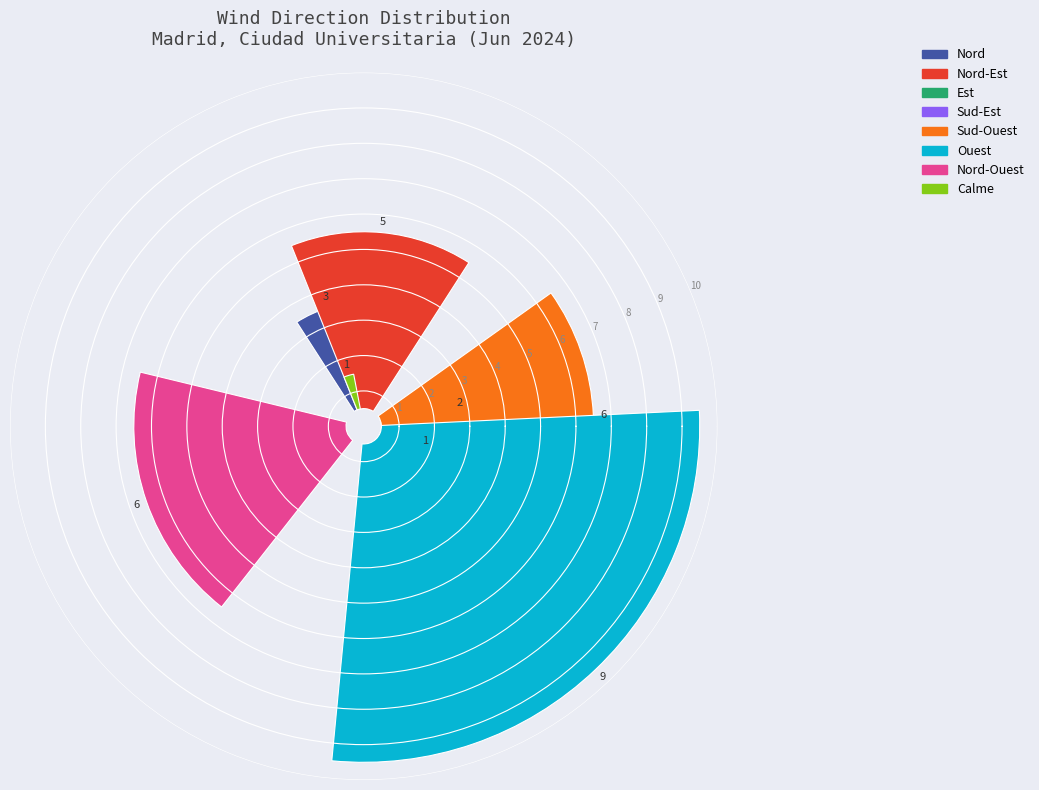

To the nearest percent, what is the difference between the Nord-Est and Calme slice percentages?

12%